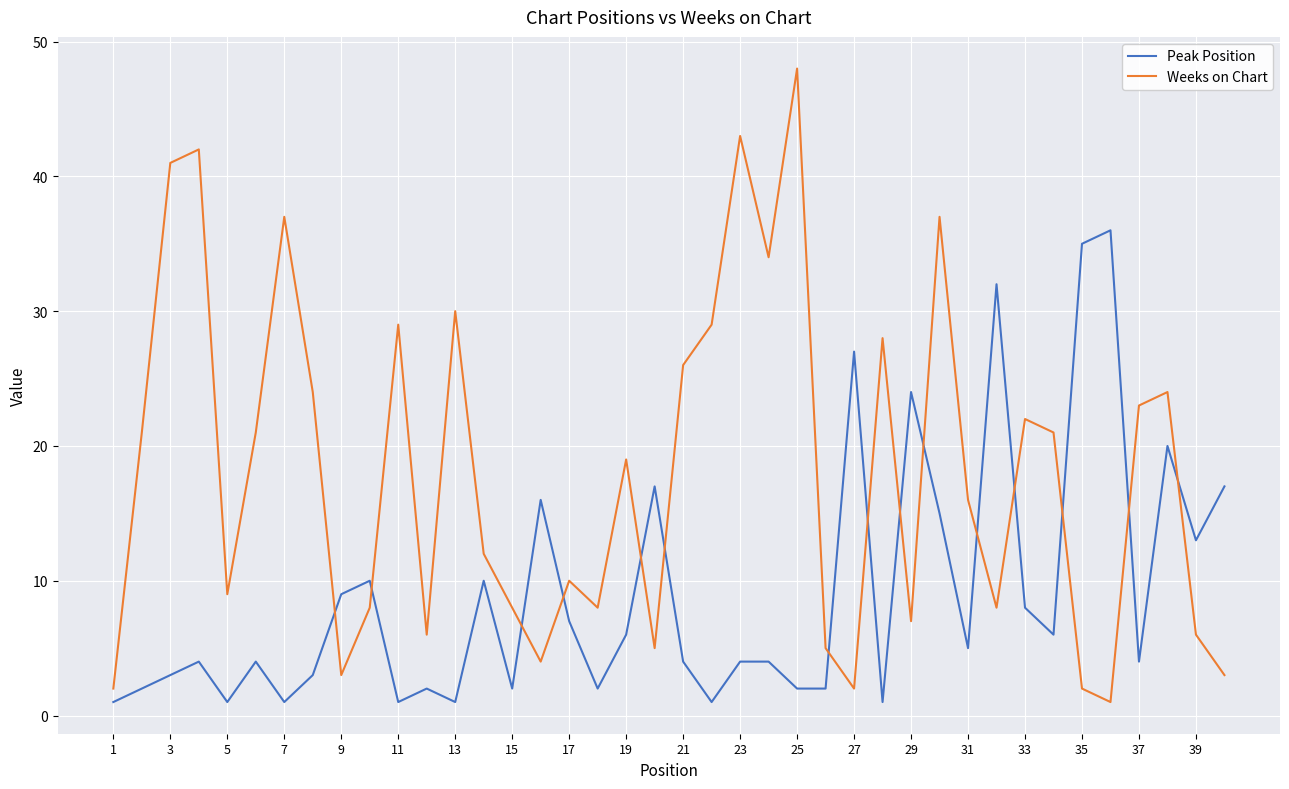

What is the difference between the maximum and minimum values in the Peak Position series?

35